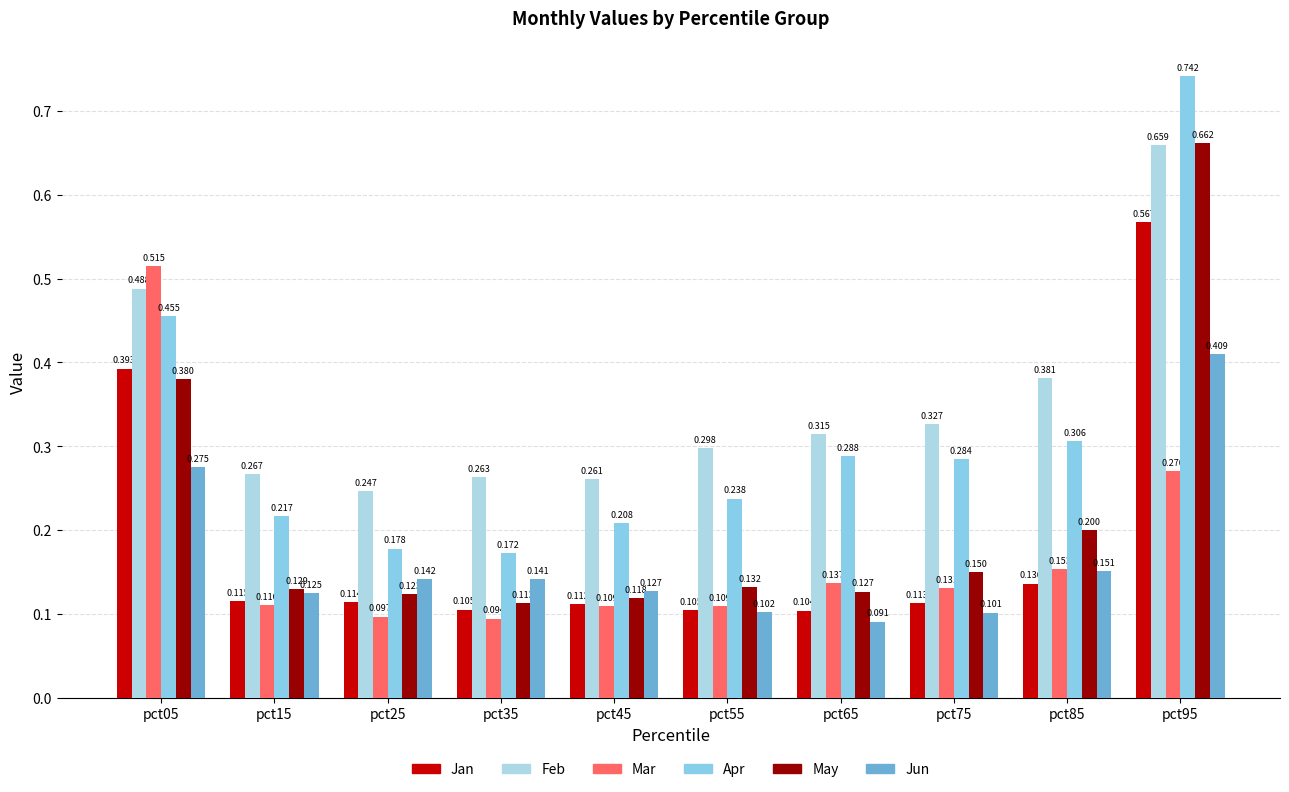

How many bars are there in each group?

6